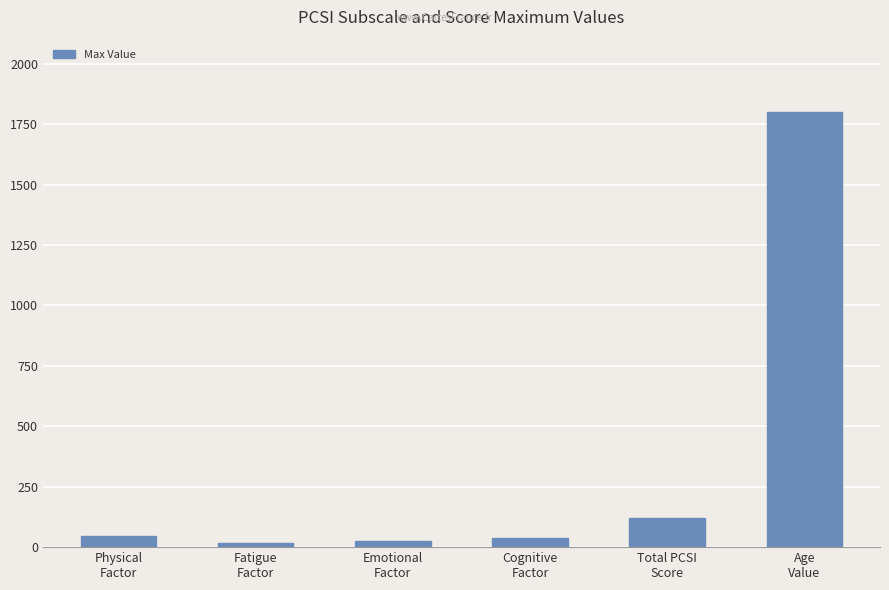

What is the greatest value displayed?

1800